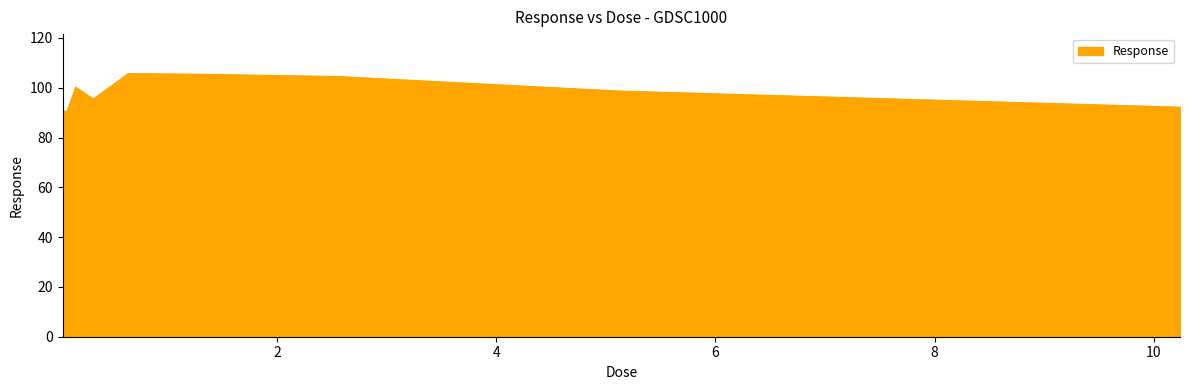

What is the difference between the maximum and minimum values?

15.3